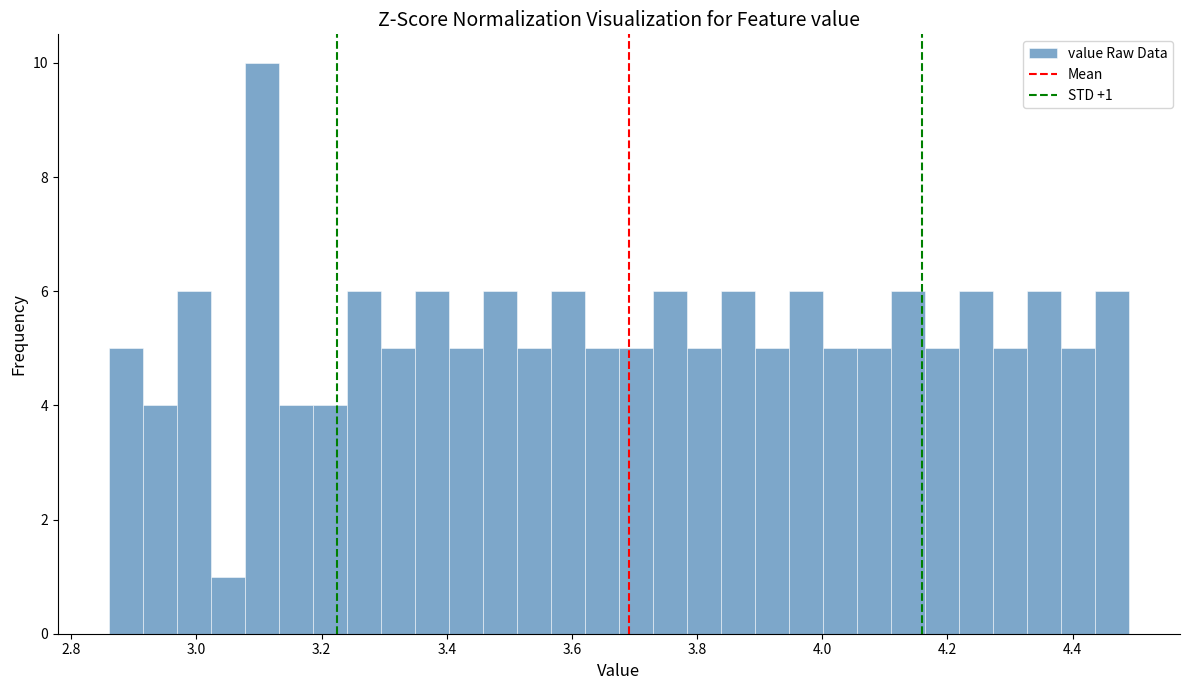

Around what value on the x-axis is the tallest bar? Give the approximate position of its centre, as read against the axis.

3.10